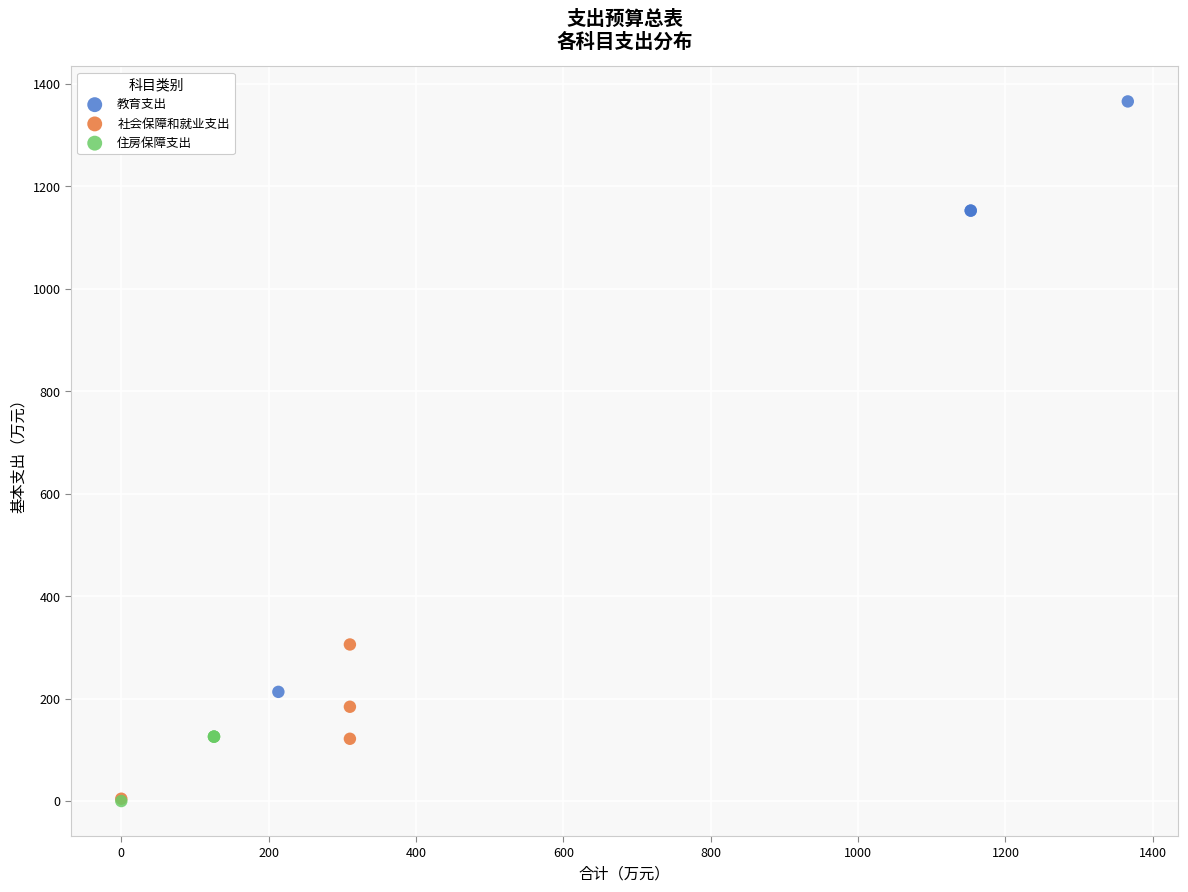

Which series reaches the maximum Y coordinate?

教育支出